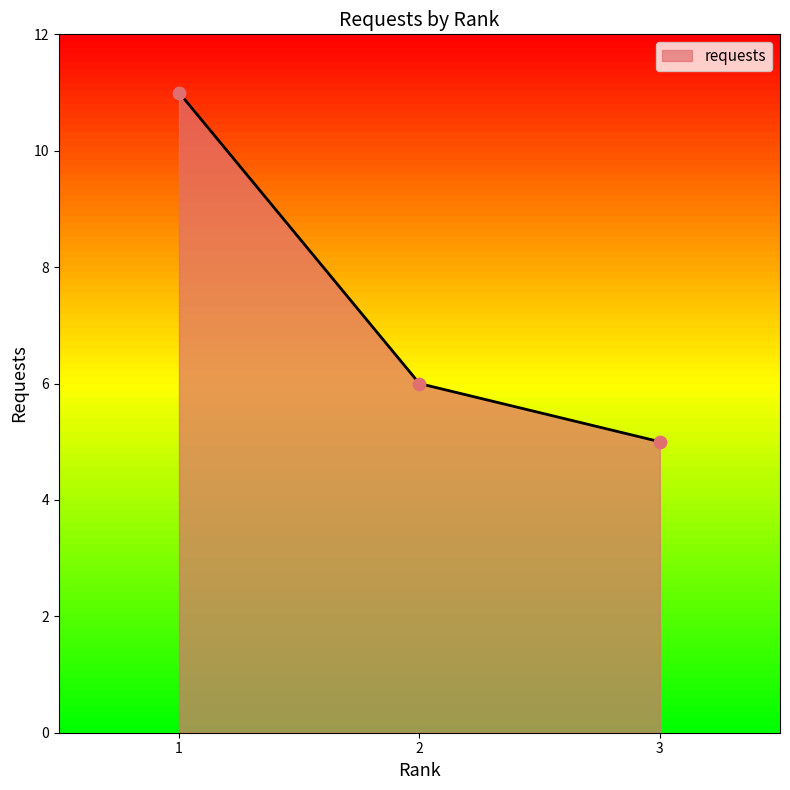

Which has a higher value, 2 or 1?

1